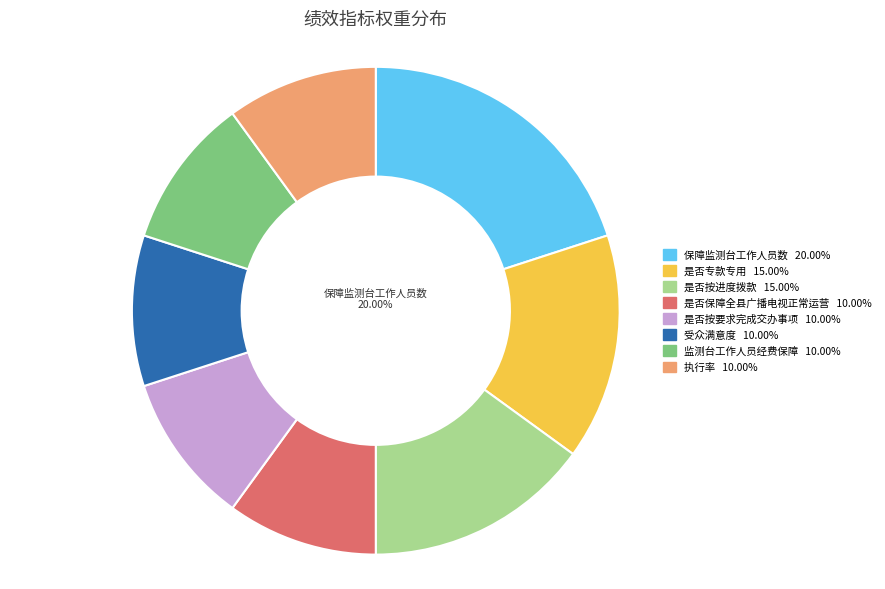

To the nearest percent, what portion does 是否按进度拨款 represent?

15%